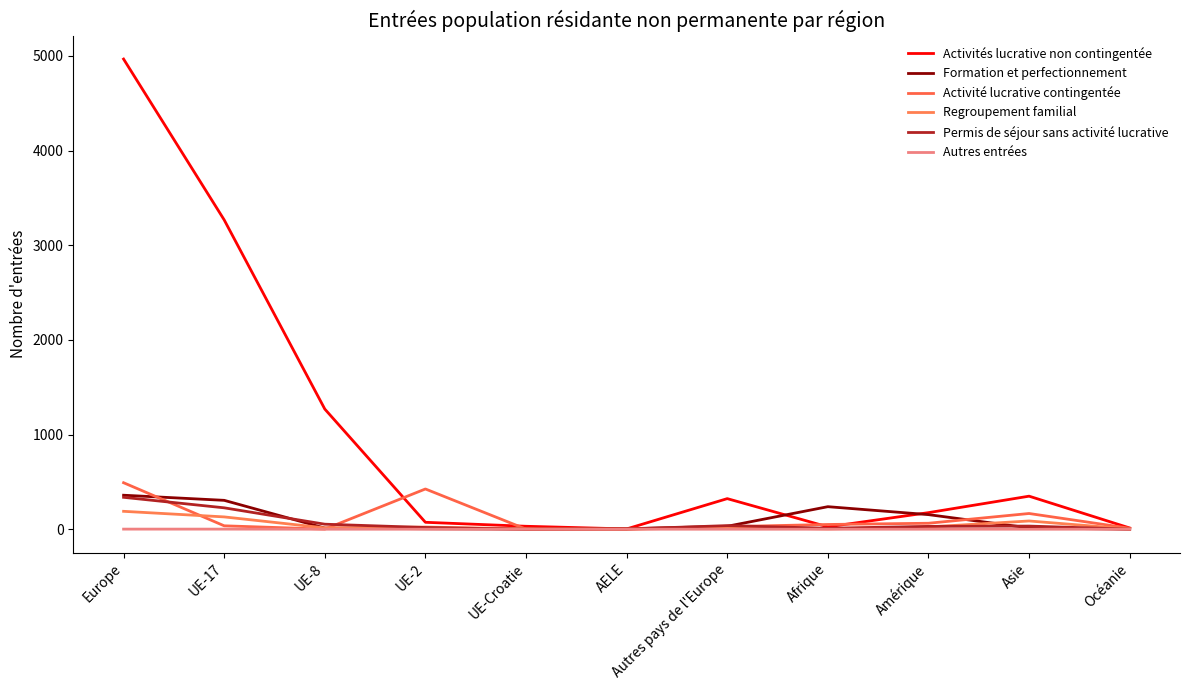

How many lines are shown in the chart?

6